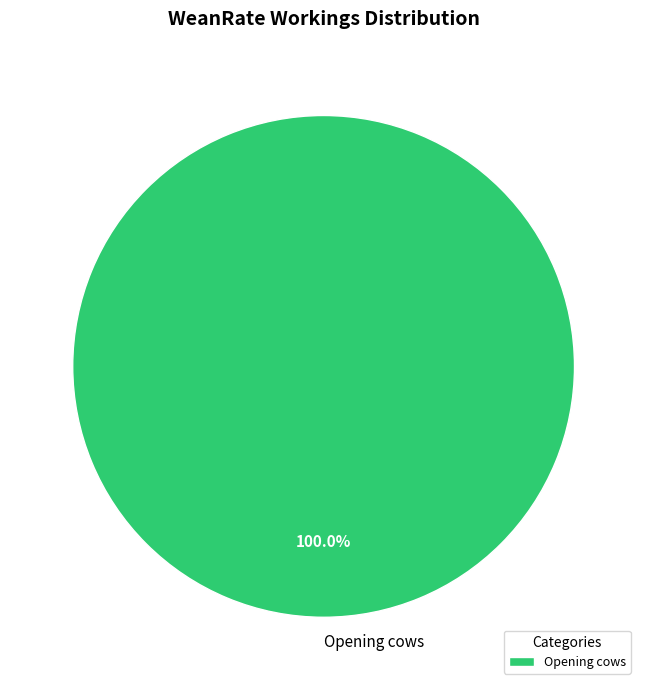

Rank the categories by value from lowest to highest.

Opening cows